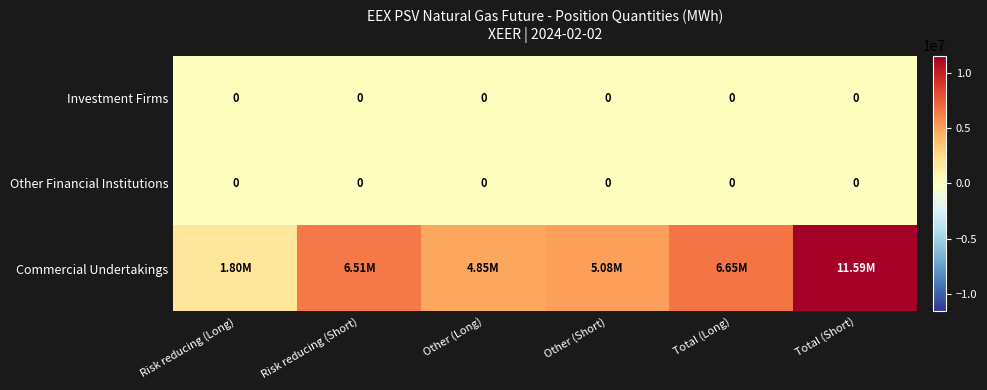

Rank the categories by Investment Firms value from highest to lowest.

Risk reducing (Long), Risk reducing (Short), Other (Long), Other (Short), Total (Long), Total (Short)